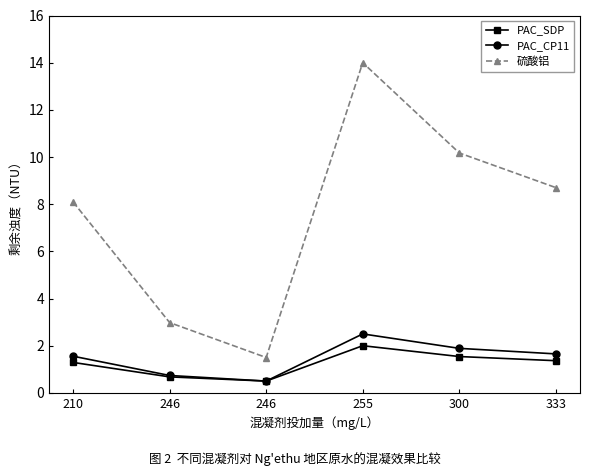

Does the chart have visible grid lines?

No